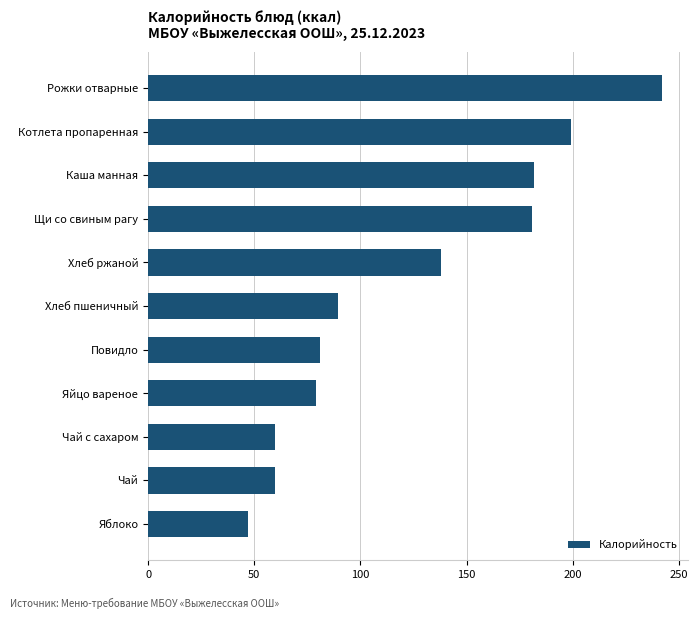

What is the smallest value displayed?

47.0